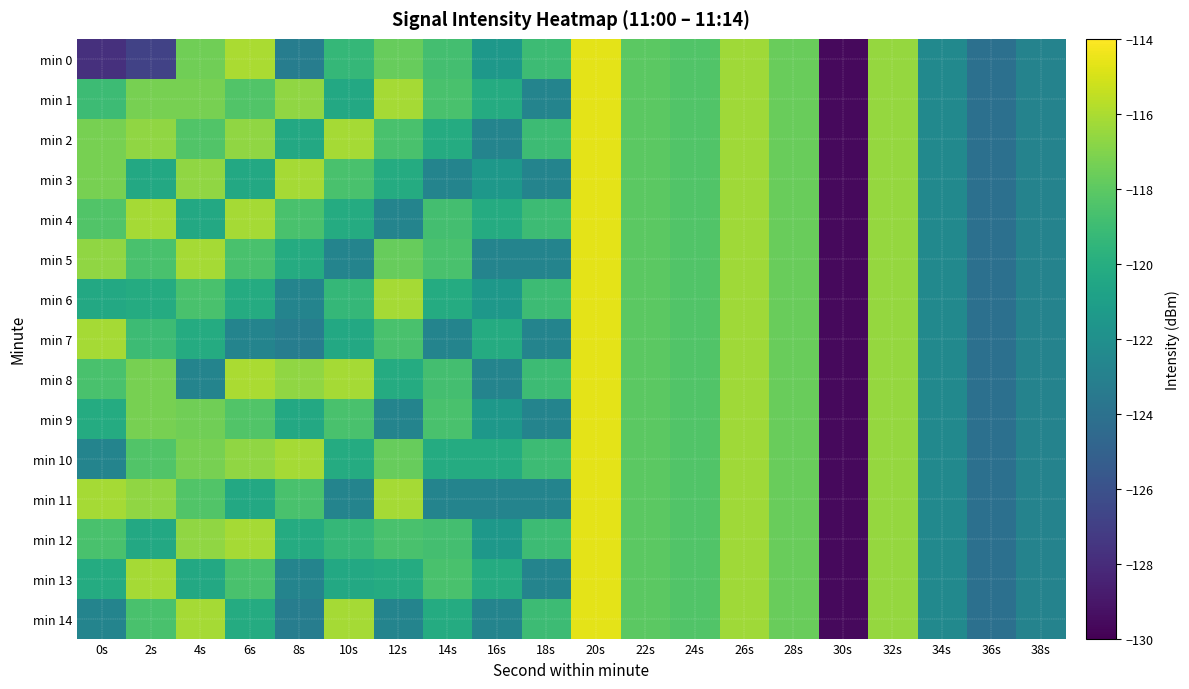

How many categories are shown in the chart?

20